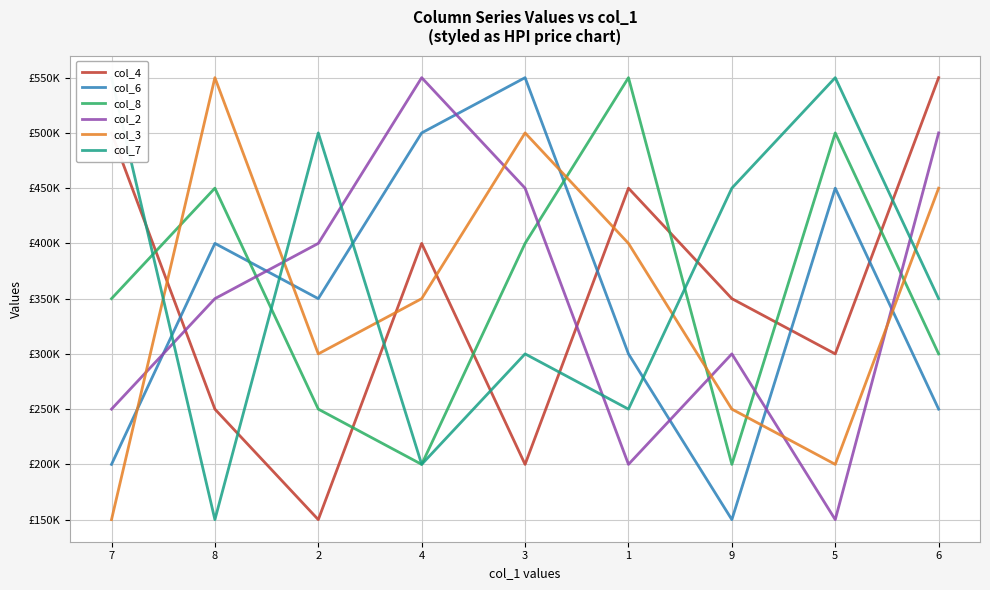

Which series has the largest total across all categories?

col_7